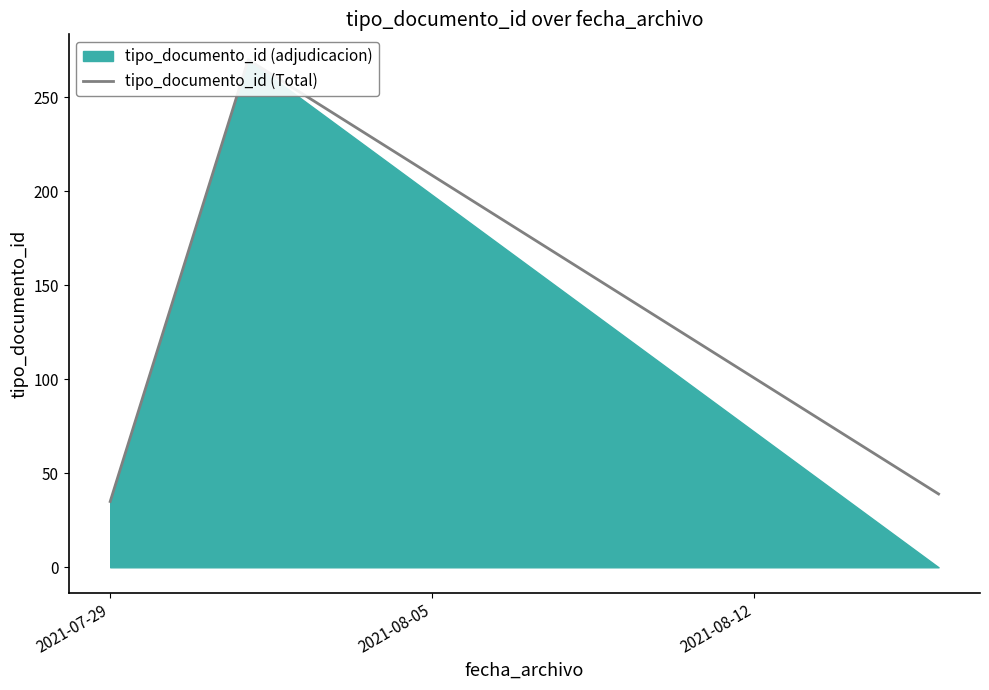

What is the difference between the maximum and minimum values?

235